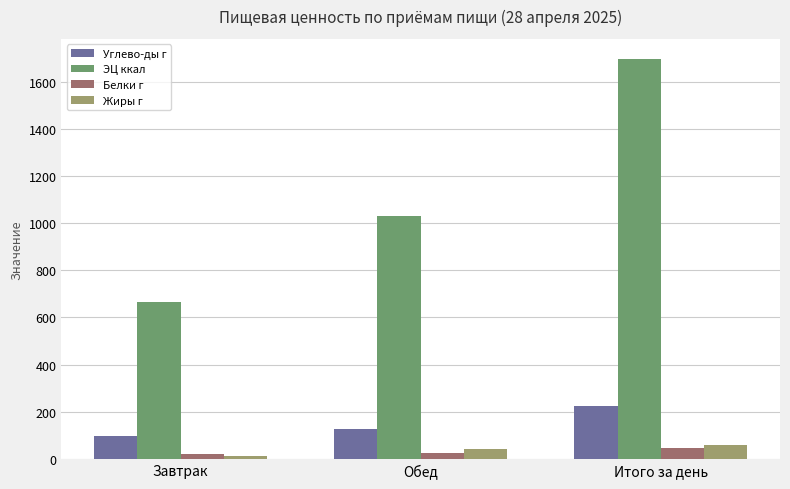

What position from the right is Итого за день?

1